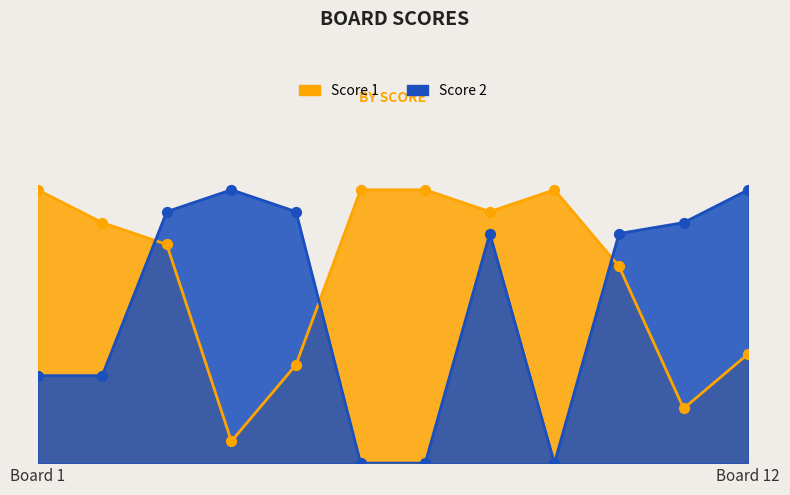

At which category is the sum across all series the highest?

8